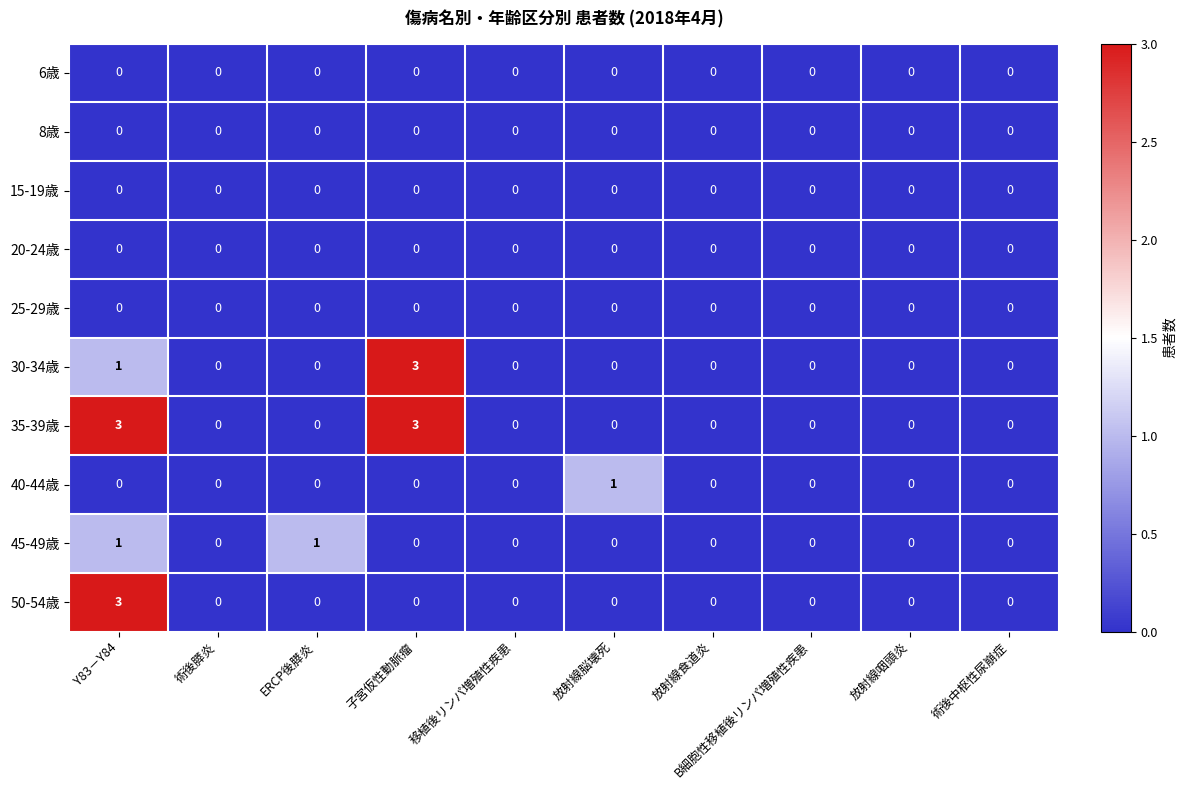

The value of 20-24歳 at 移植後リンパ増殖性疾患 is 0. True or false?

True